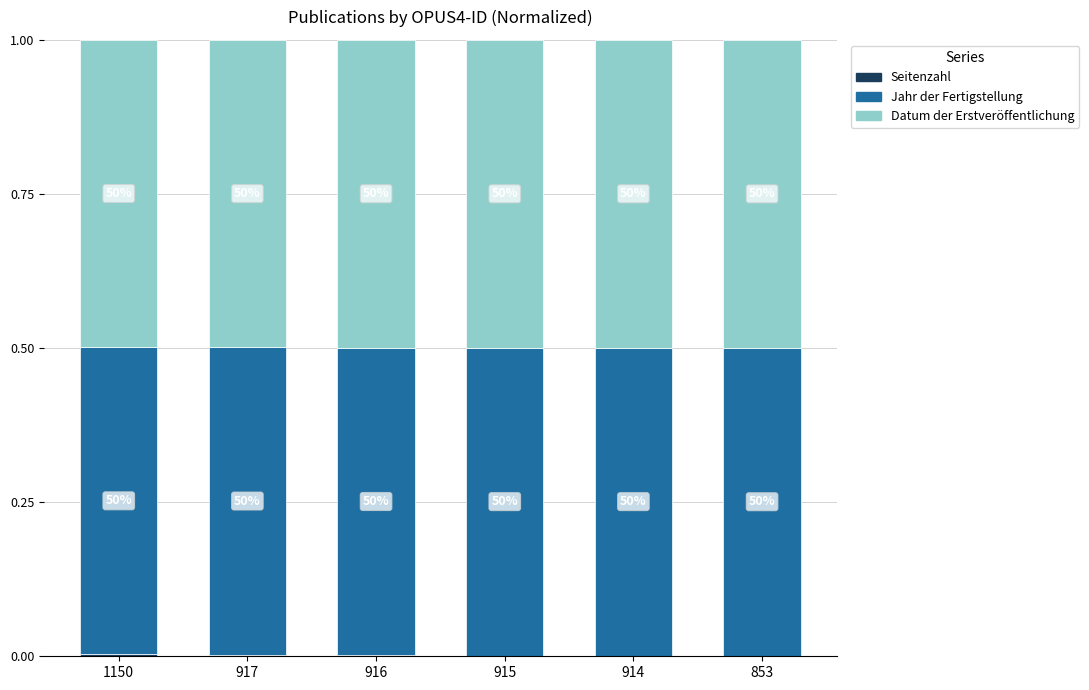

Between 916 and 917, which is larger?

917